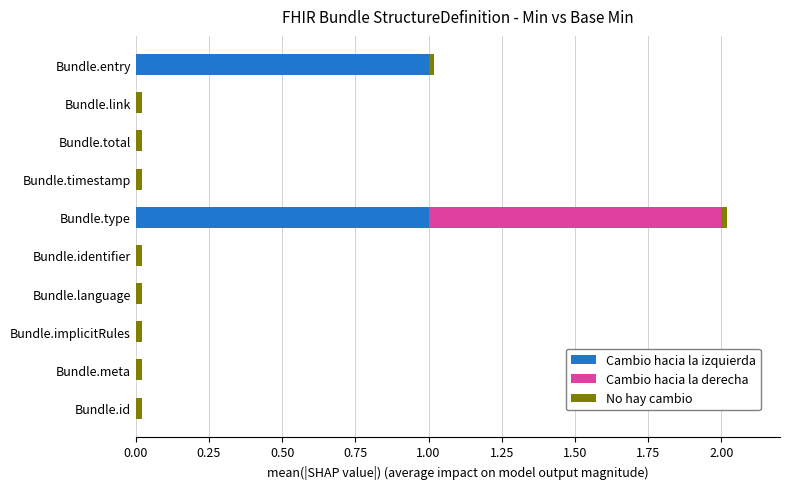

Count the number of data series in this chart.

3